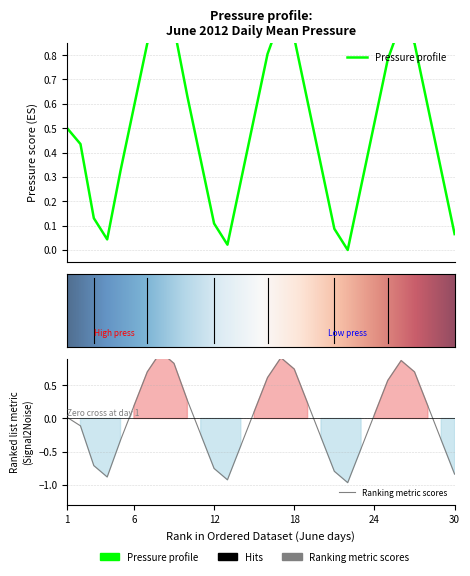

What is the greatest value displayed?

1.0